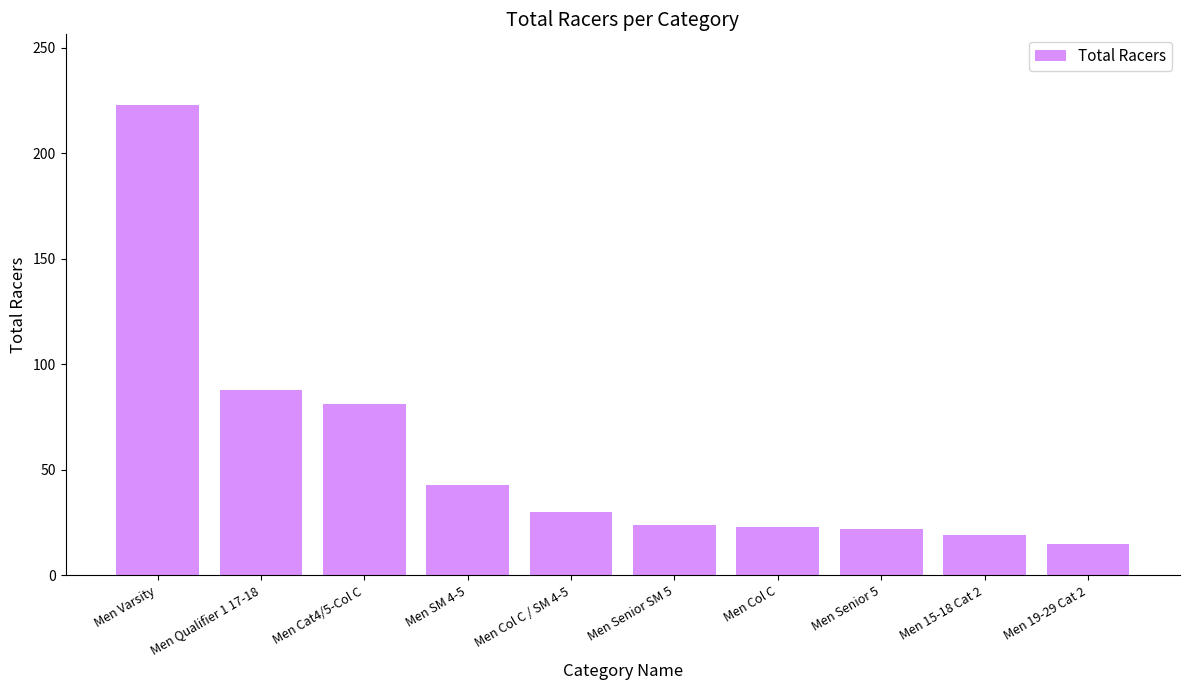

At which category does the chart reach its peak across all series?

Men Varsity